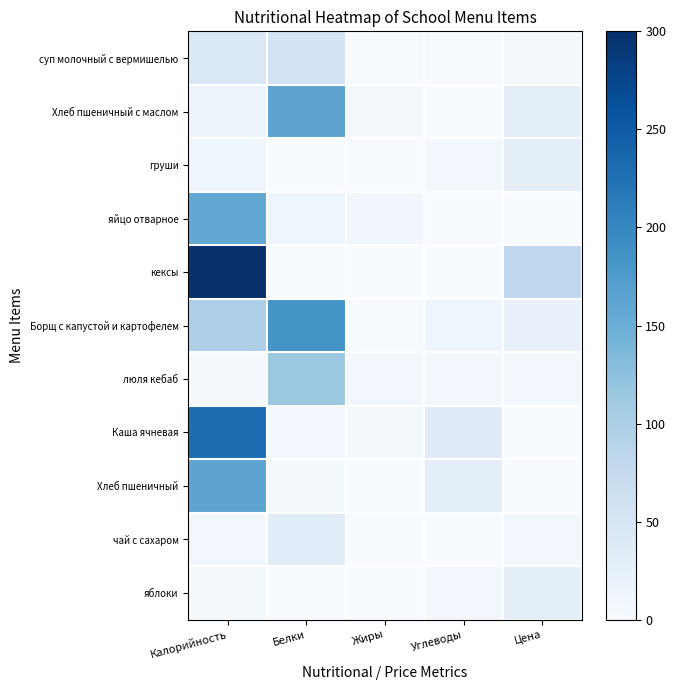

Rank the series at Белки from highest to lowest value.

Борщ с капустой и картофелем, Хлеб пшеничный с маслом, люля кебаб, суп молочный с вермишелью, чай с сахаром, яйцо отварное, Каша ячневая, Хлеб пшеничный, кексы, груши, яблоки